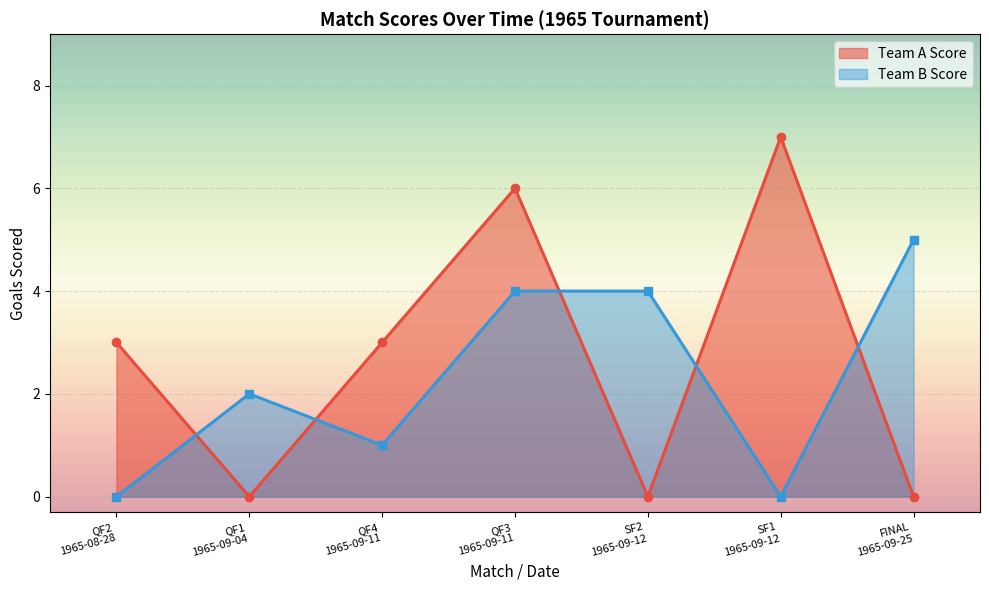

Reading left to right, extract all data points from this chart.

Team A Score: 3	0	3	6	0	7	0
Team B Score: 0	2	1	4	4	0	5